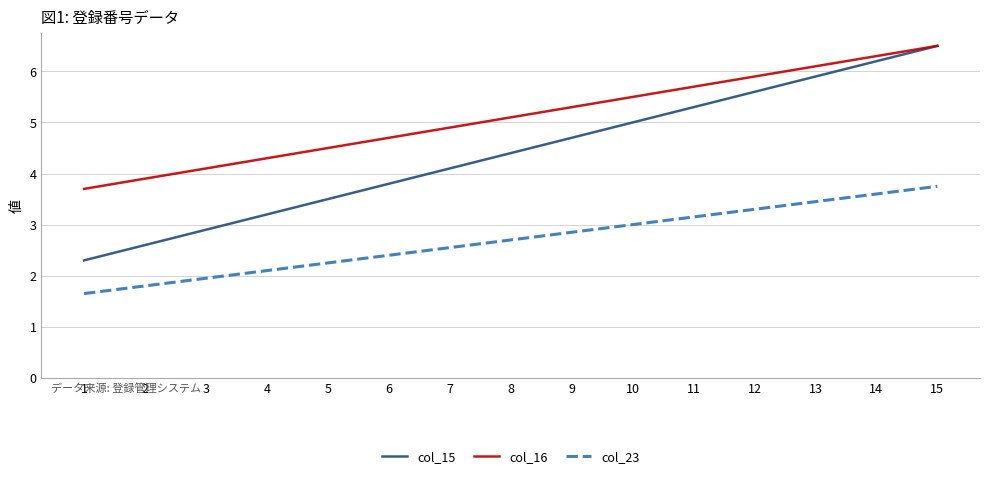

List the labels in order of col_23 value, smallest first.

1, 2, 3, 4, 5, 6, 7, 8, 9, 10, 11, 12, 13, 14, 15